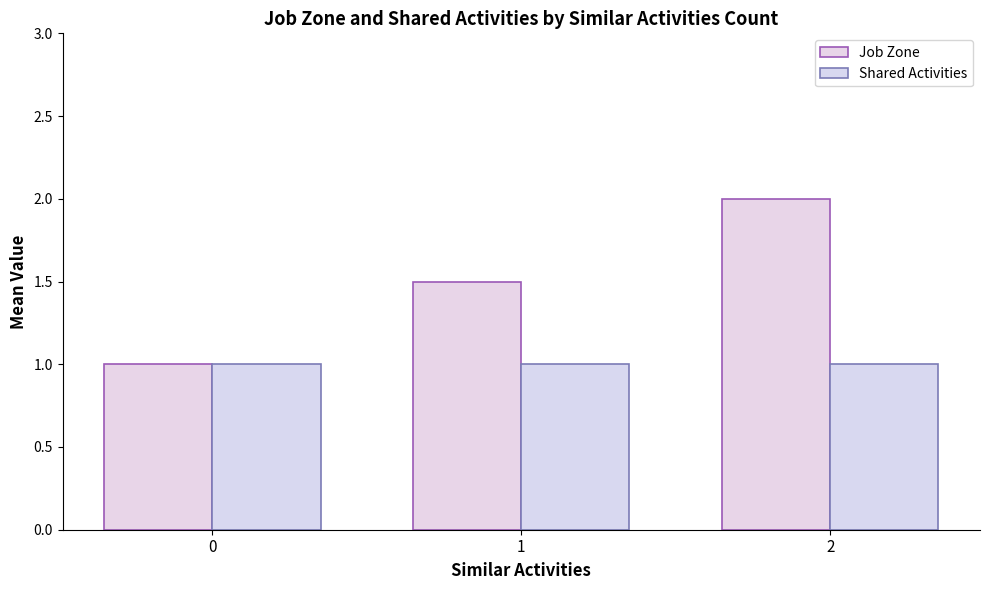

How many bars are there in each group?

2